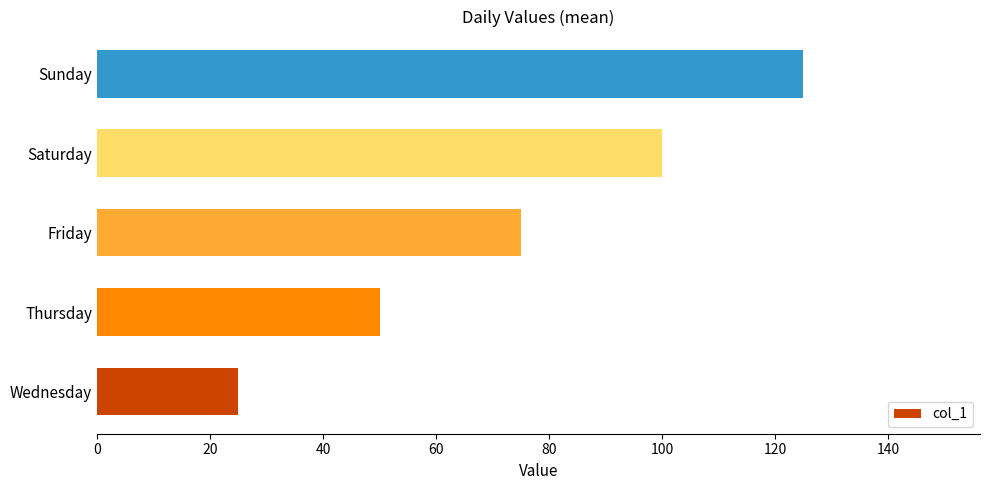

How many values are between 50 and 100?

3